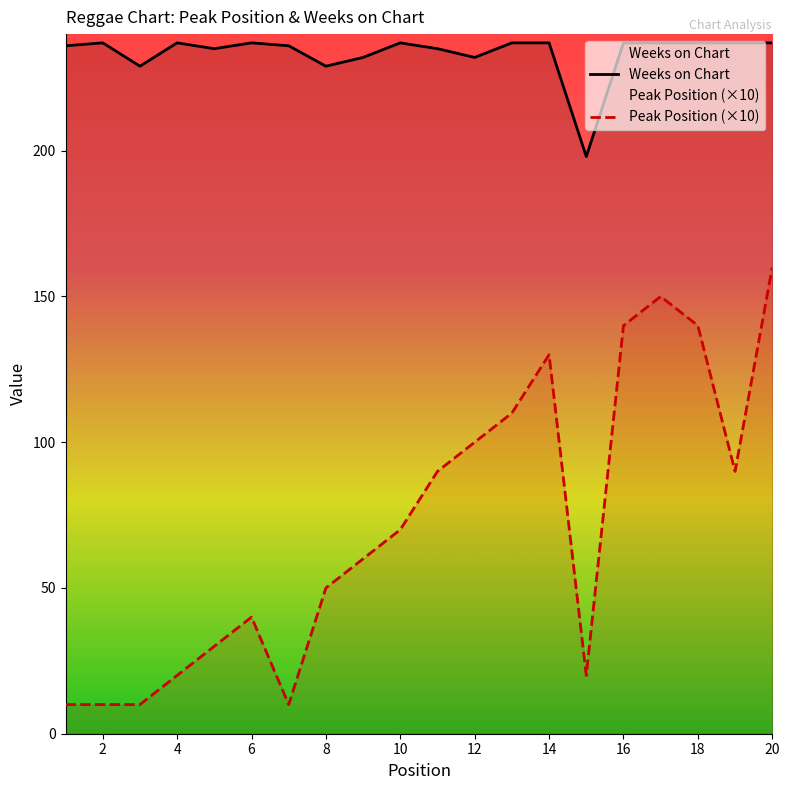

True or false: Peak Position (×10) has a value of 140 at 18.

True